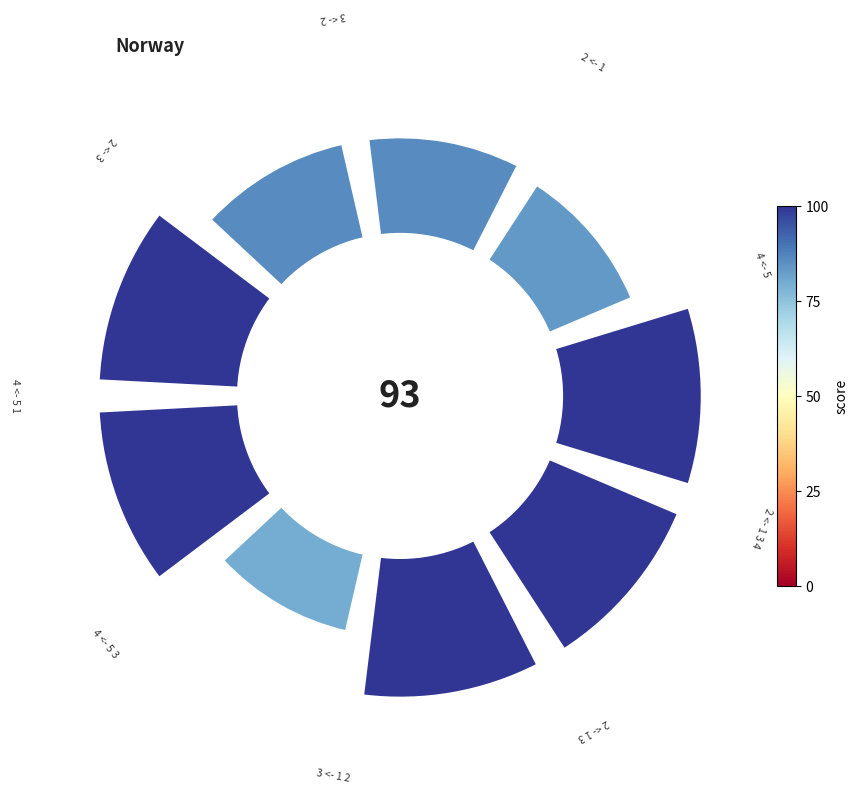

Does any single category account for the majority?

No